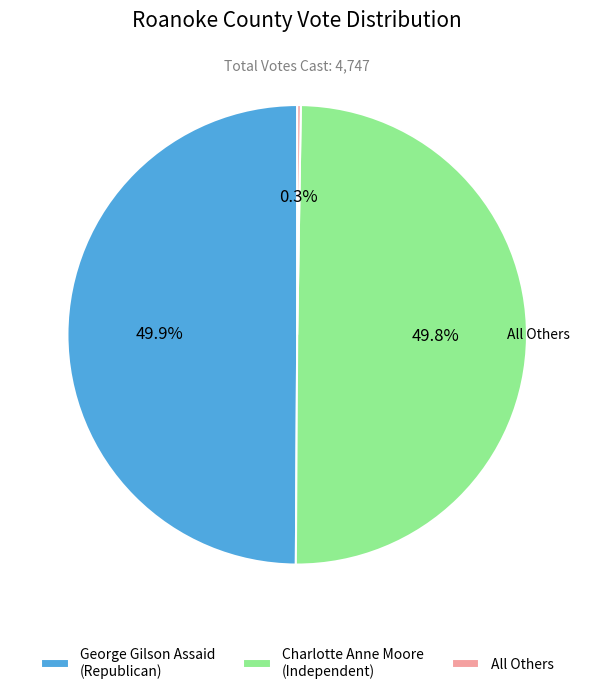

To the nearest percent, what percentage of the pie is Charlotte Anne Moore (Independent)?

50%